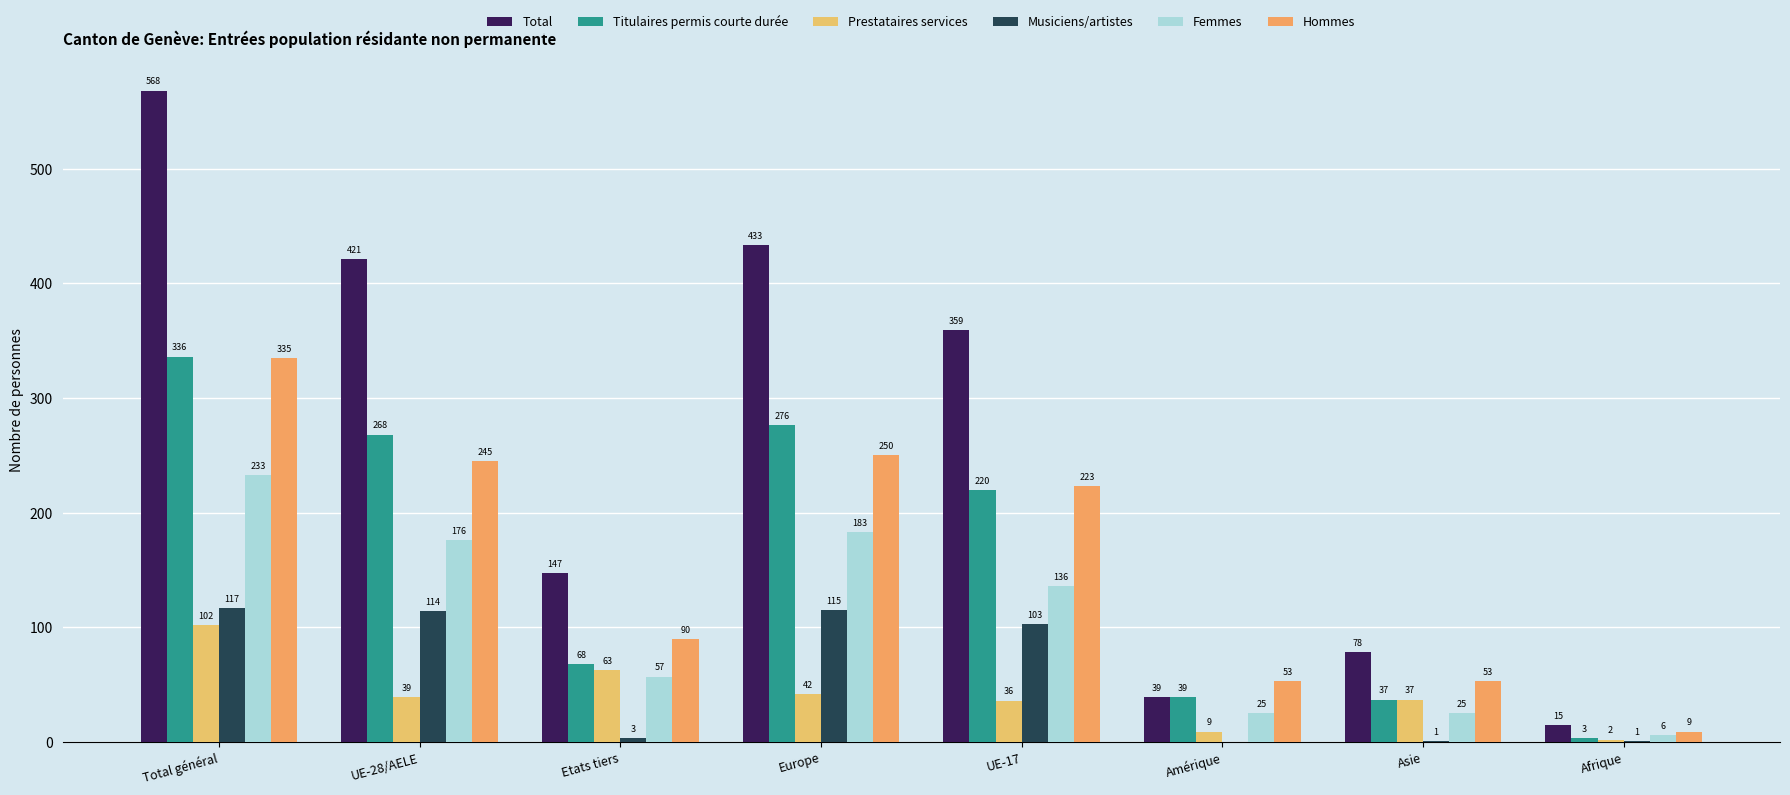

The value of Prestataires services at Etats tiers is 63. True or false?

True